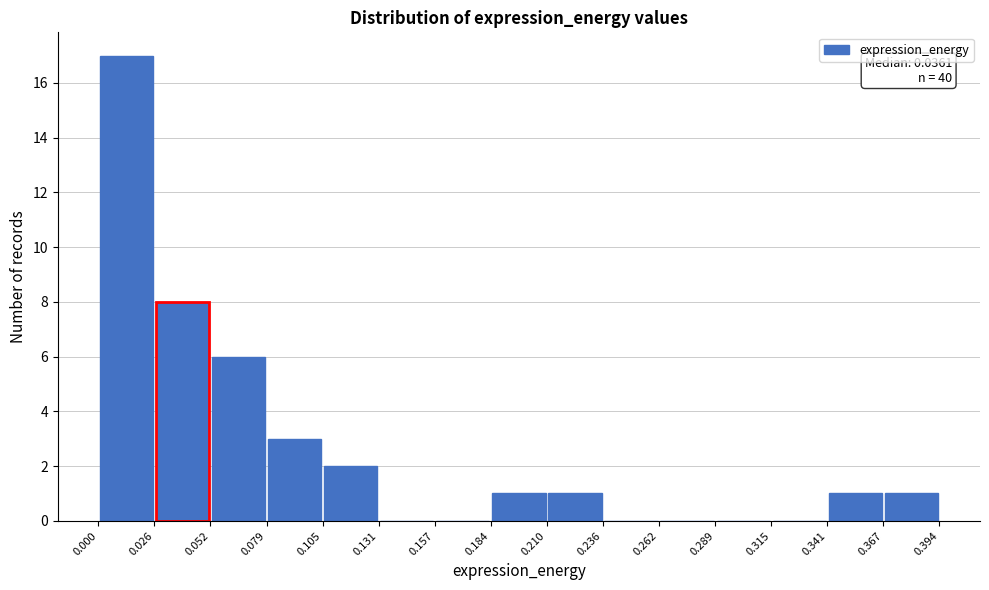

Over which range of the x-axis is the bar tallest?

0.000 to 0.026